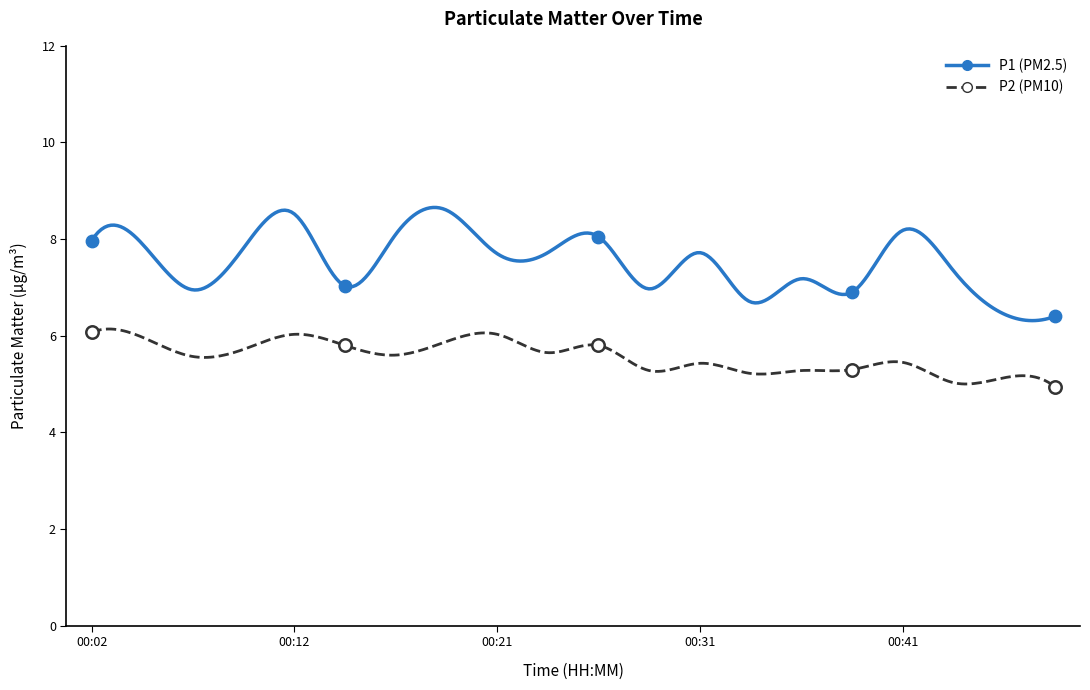

At how many categories does at least one series exceed 7?

14